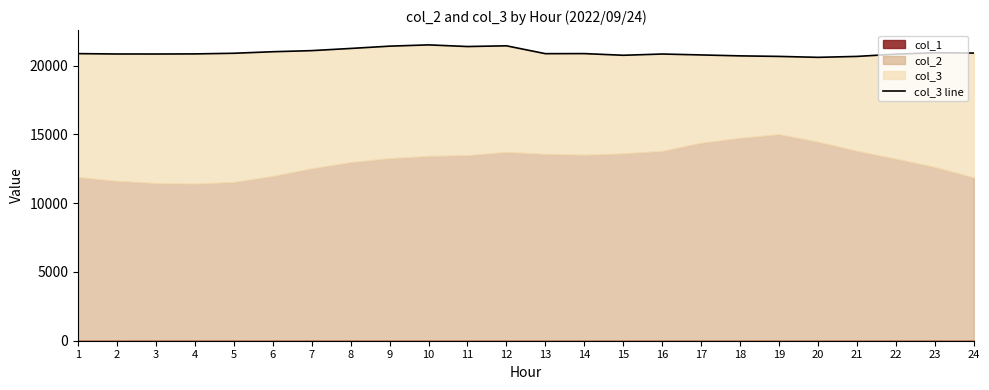

At which category does the chart reach its minimum across all series?

20